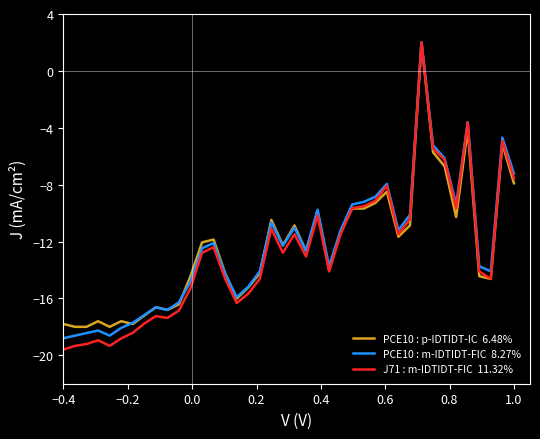

What is the smallest value displayed?

-19.6